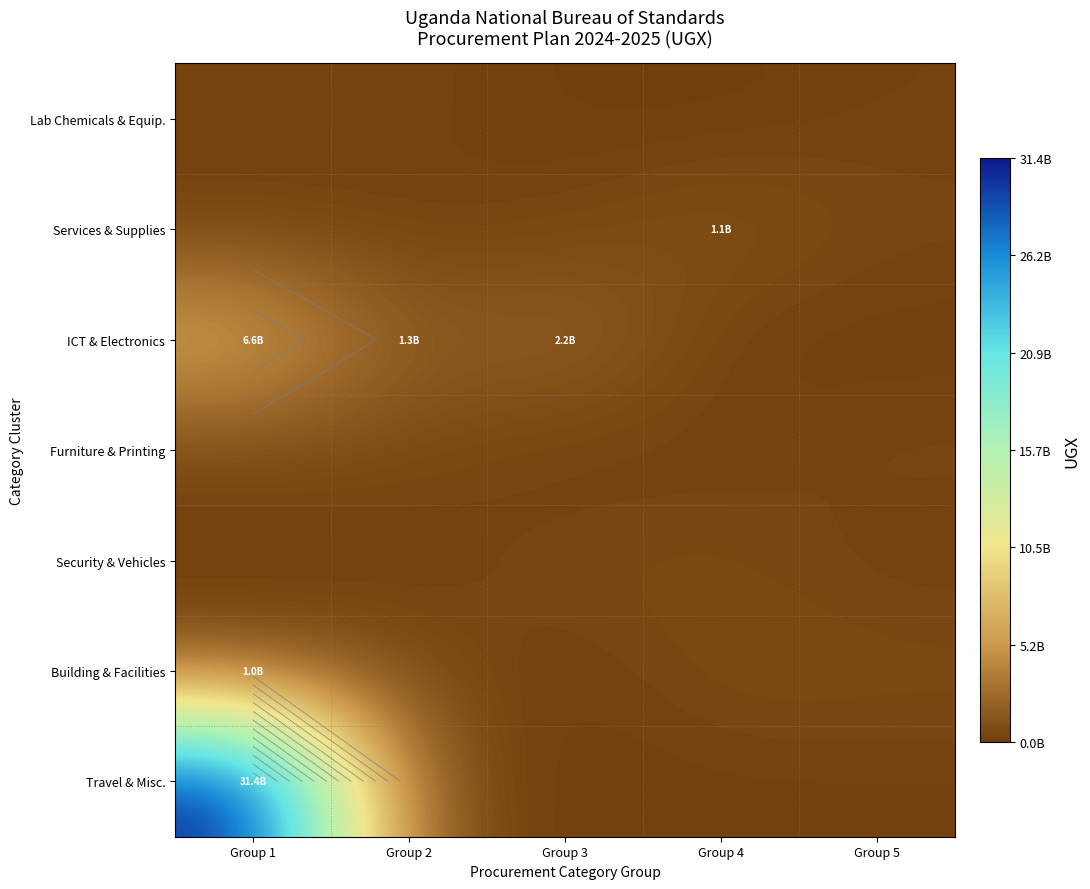

At which label is Travel & Misc. closest to 15750900000?

Group 2